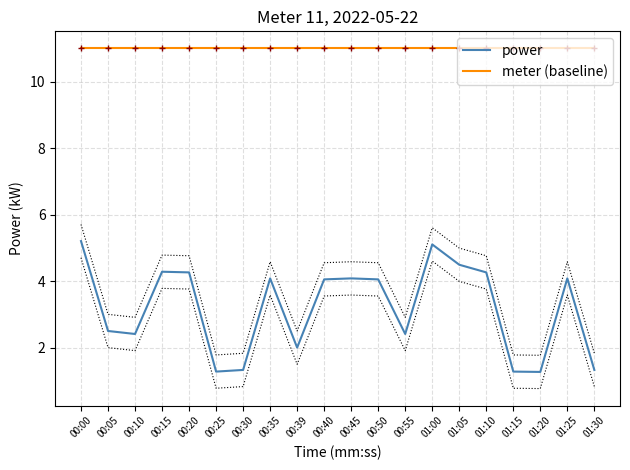

In power, how many points are lower than both neighbors (excluding endpoints)?

5